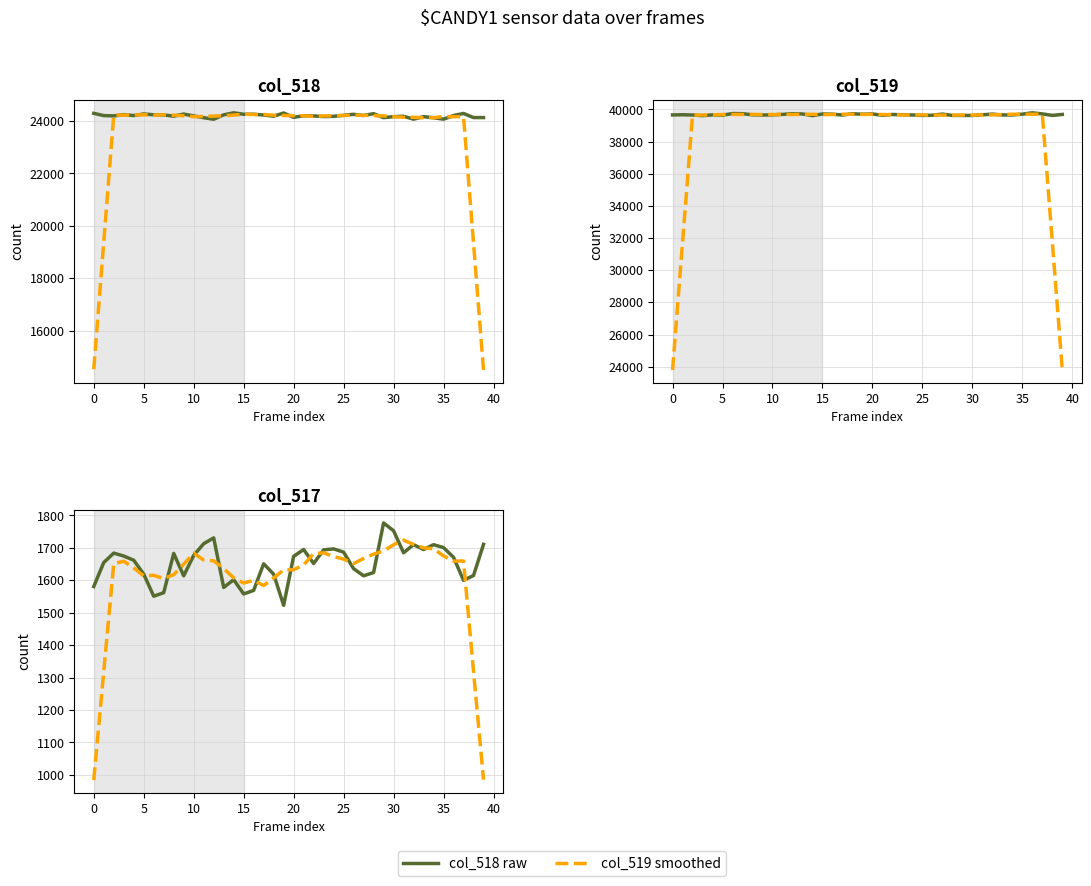

How many data points in Series B are above 1651?

21